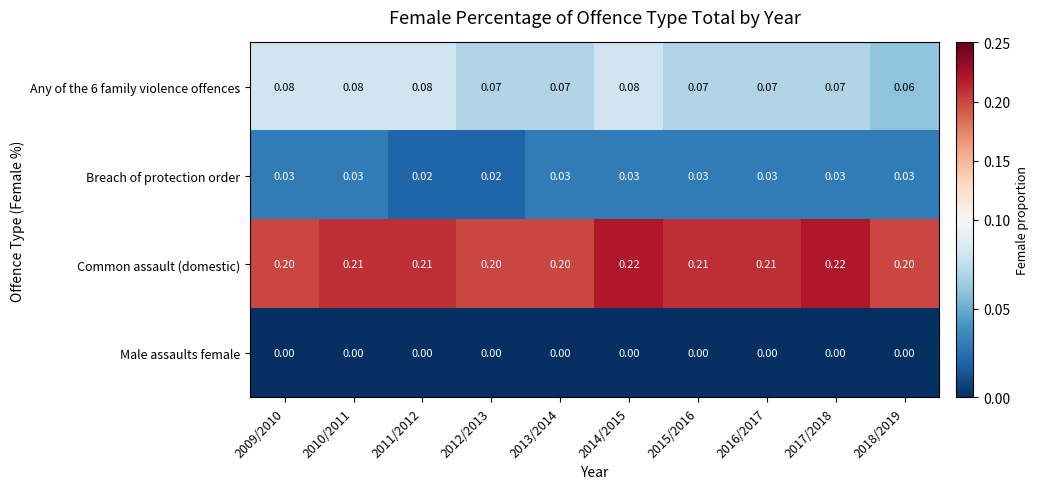

Which series has the largest total across all categories?

Common assault (domestic)